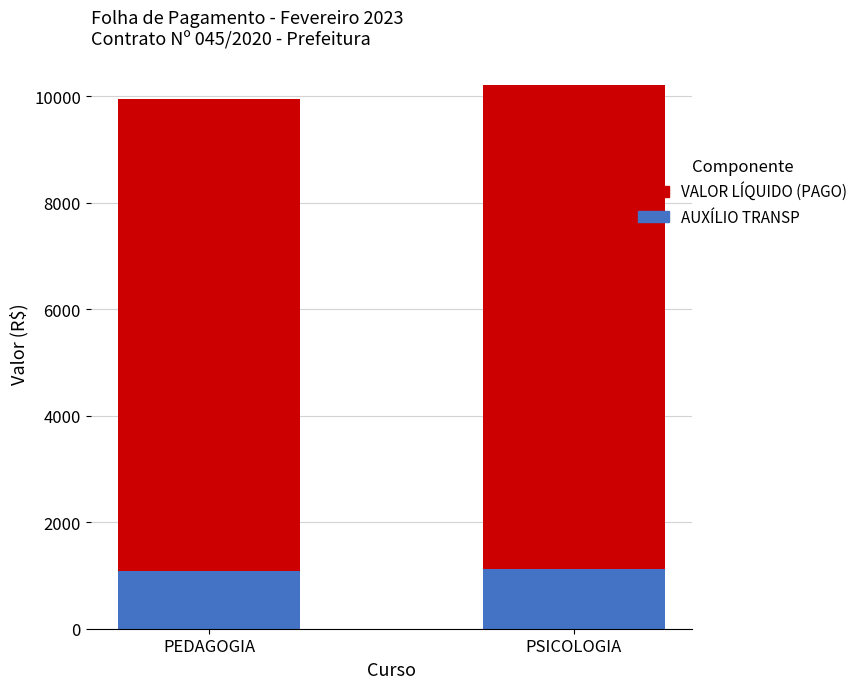

At which label does AUXÍLIO TRANSP first exceed 1123?

PSICOLOGIA